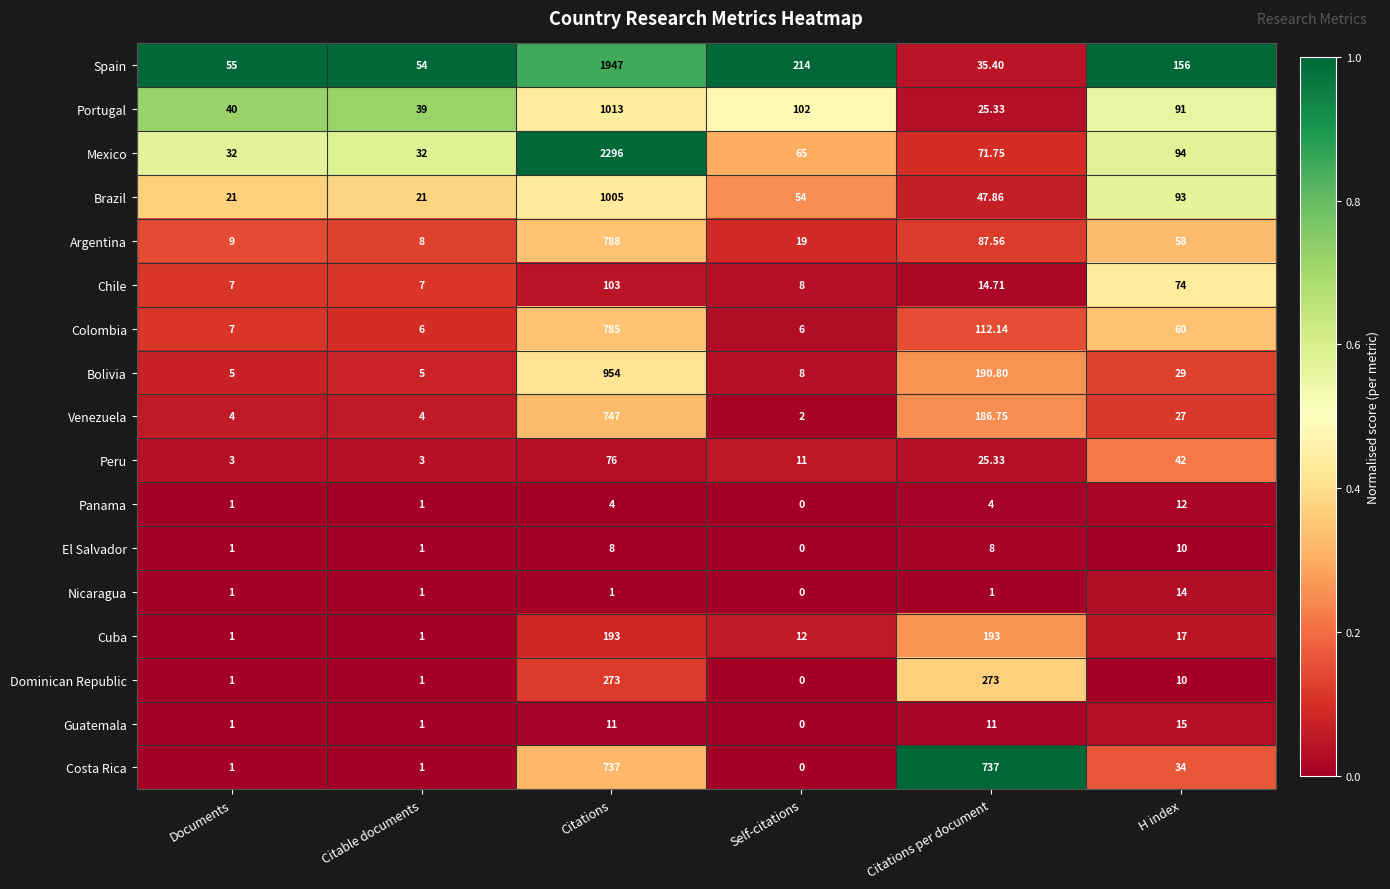

How many values in the Nicaragua series are below 1?

1